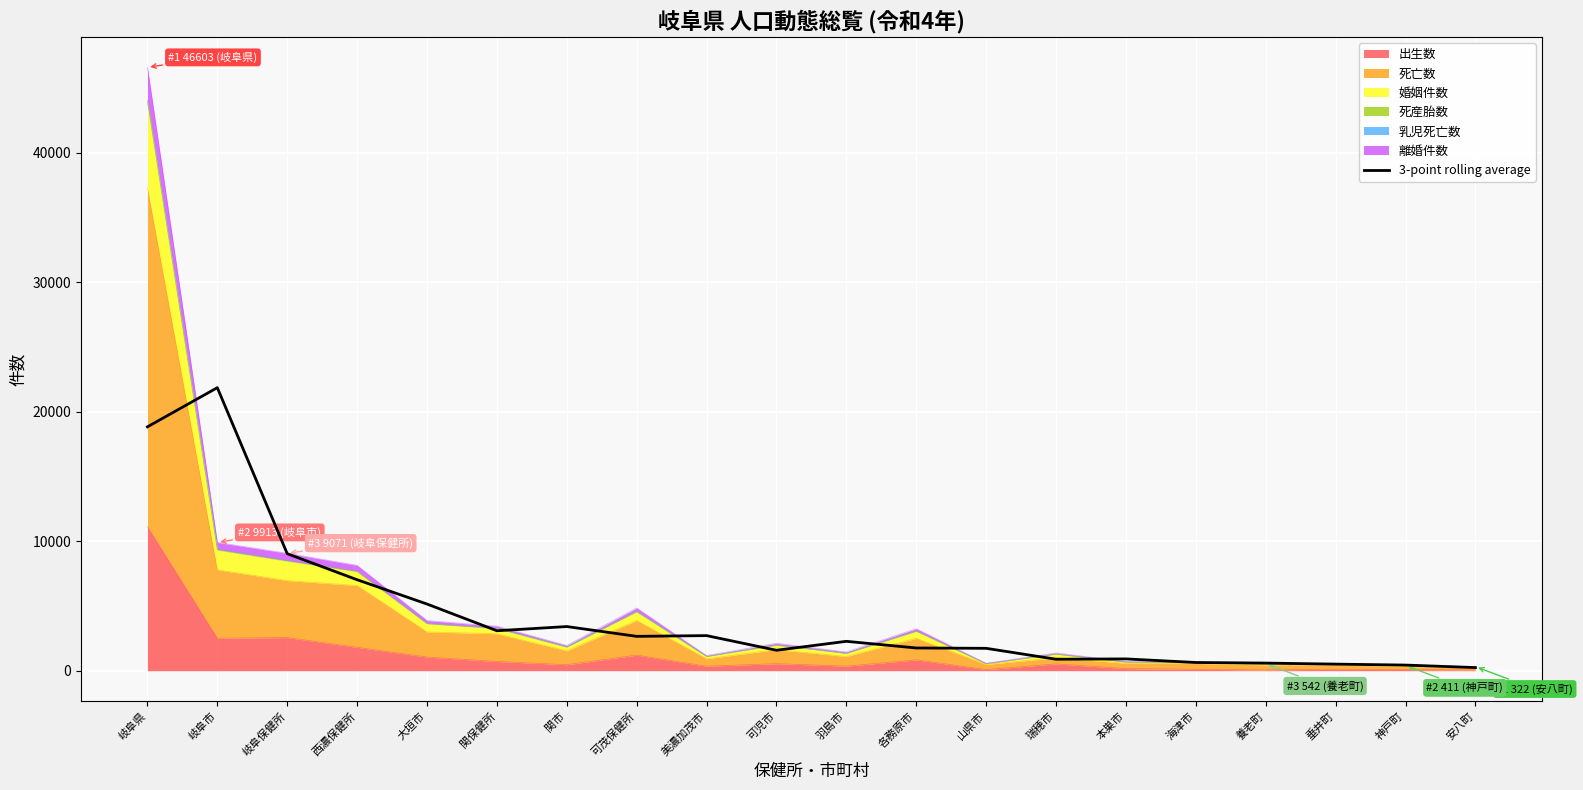

How many lines are shown in the chart?

1